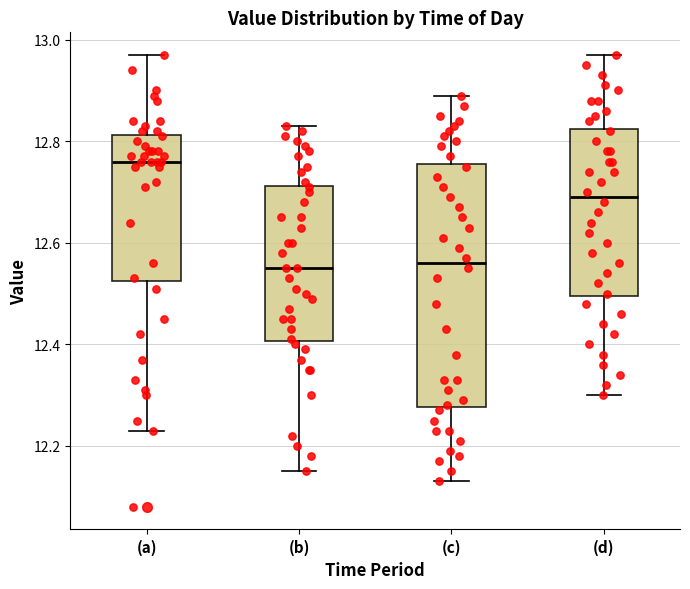

Reading left to right, read every box against the y-axis: the position of its median line, the range the box covers, and the ends of its whiskers. The values are not printed on the chart, so give them approximately, as read against the axis.

(a): median 12.76, box 12.52 to 12.82, whiskers 12.24 to 12.98
(b): median 12.56, box 12.40 to 12.72, whiskers 12.16 to 12.84
(c): median 12.56, box 12.28 to 12.76, whiskers 12.14 to 12.90
(d): median 12.70, box 12.50 to 12.82, whiskers 12.30 to 12.98